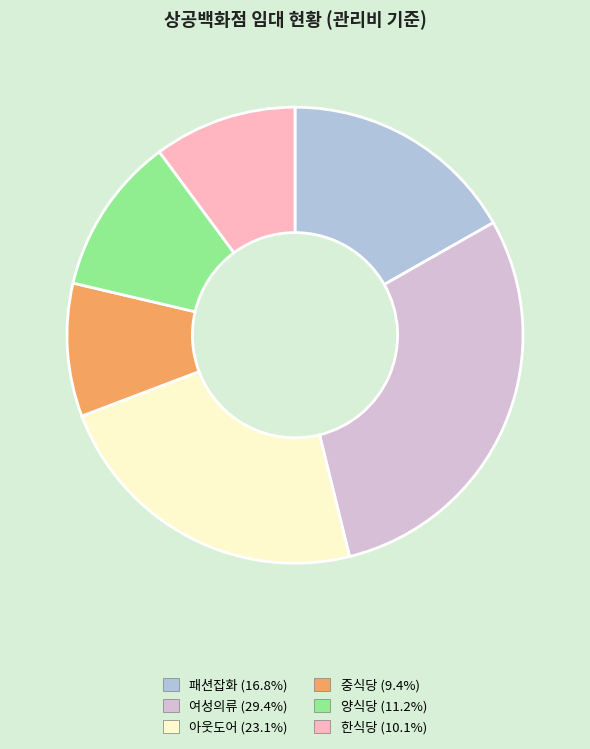

What is the smallest slice in the pie chart?

중식당